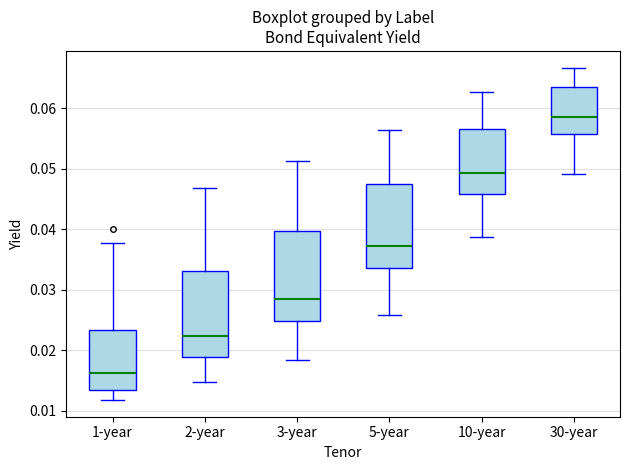

Which box has the lowest median line?

1-year